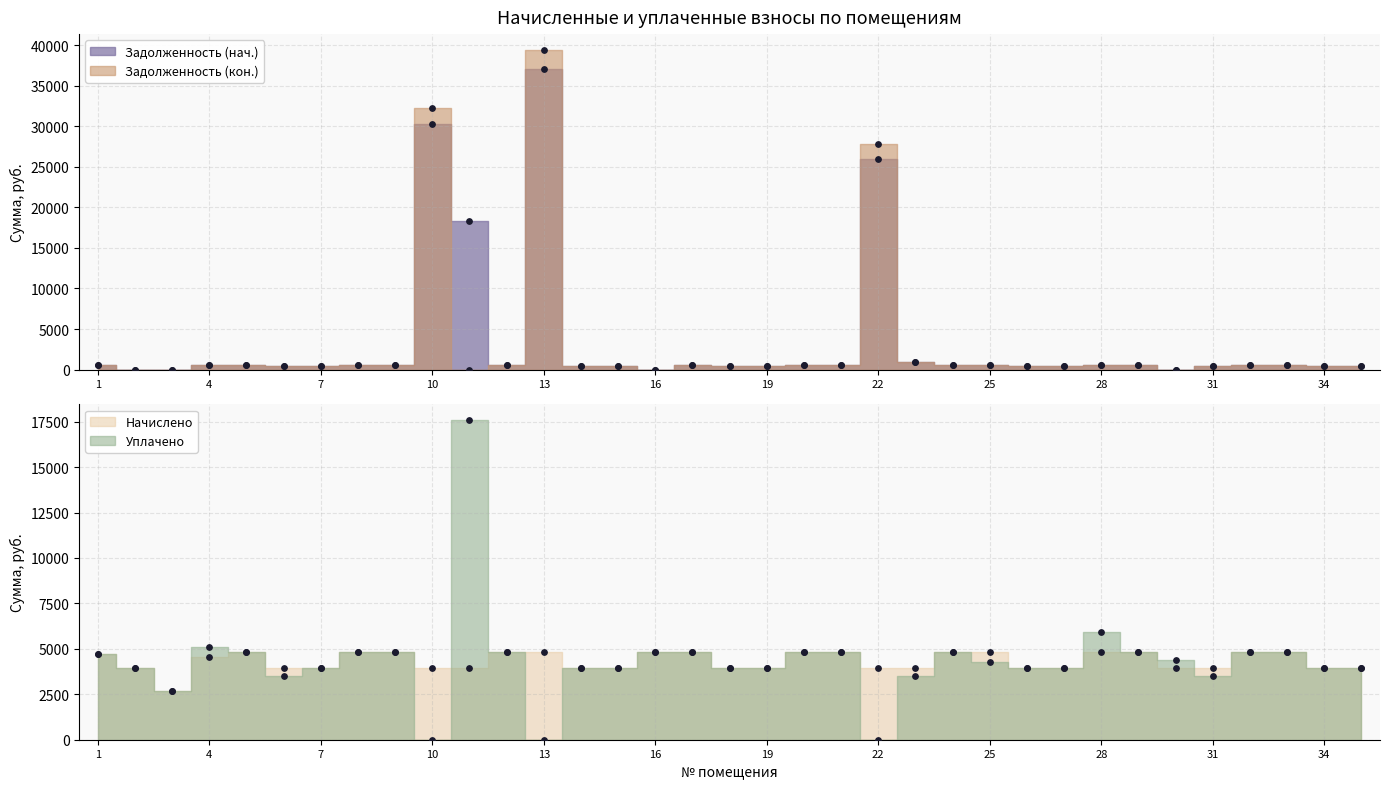

Is the value of Задолженность (кон.) at 34 greater than the value of Начислено at 32?

No